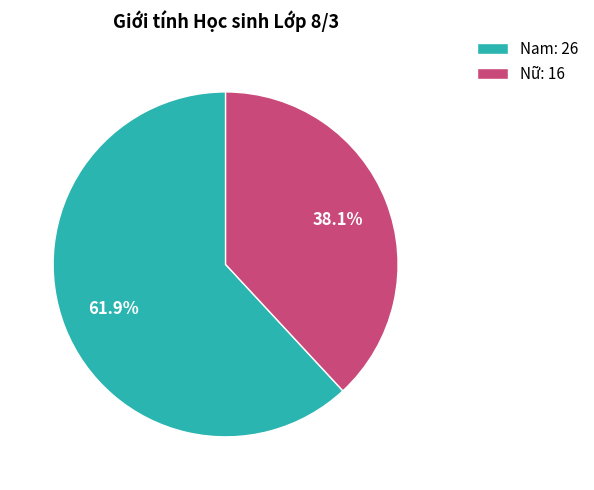

Approximately how many times larger is the value at Nam: 26 compared to Nữ: 16?

1.6